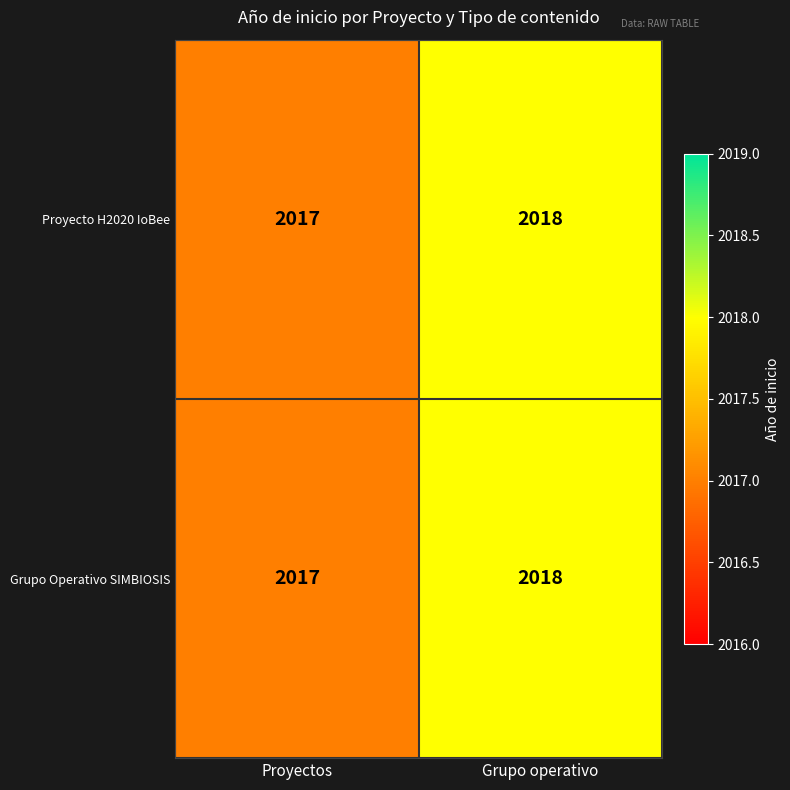

What is the sum of the Grupo Operativo SIMBIOSIS values at Grupo operativo and Proyectos?

4035